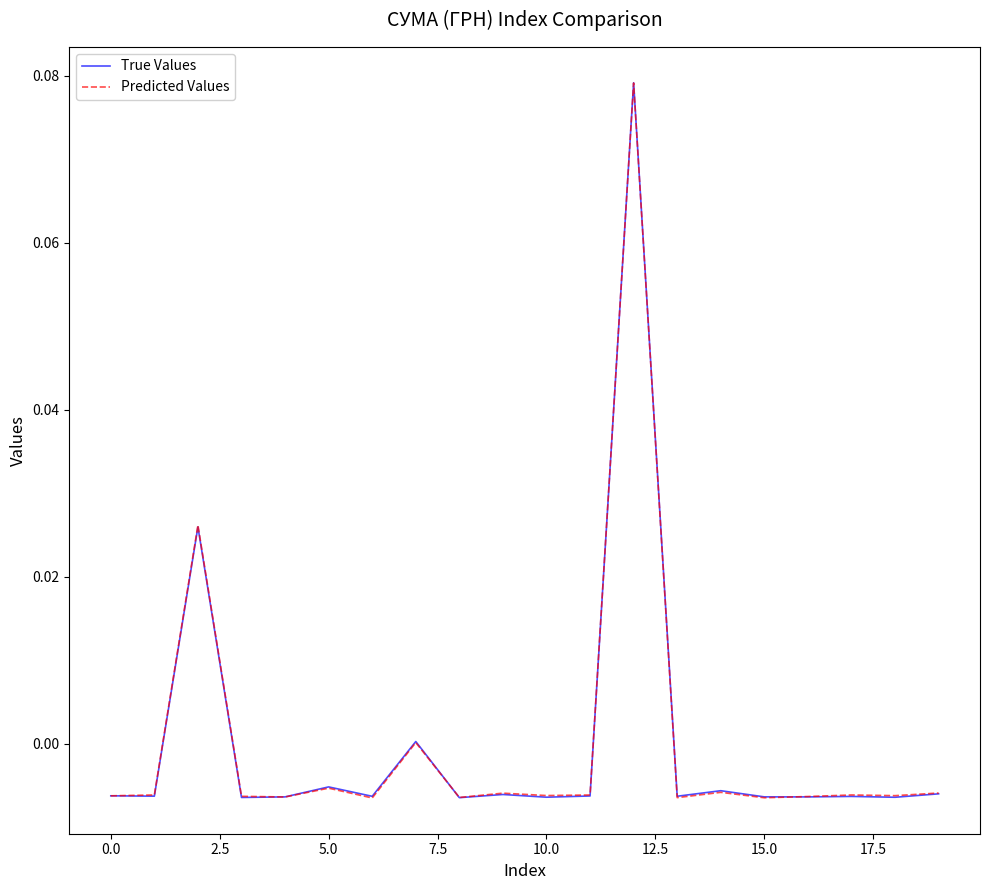

What are all the series names shown in the legend?

True Values, Predicted Values